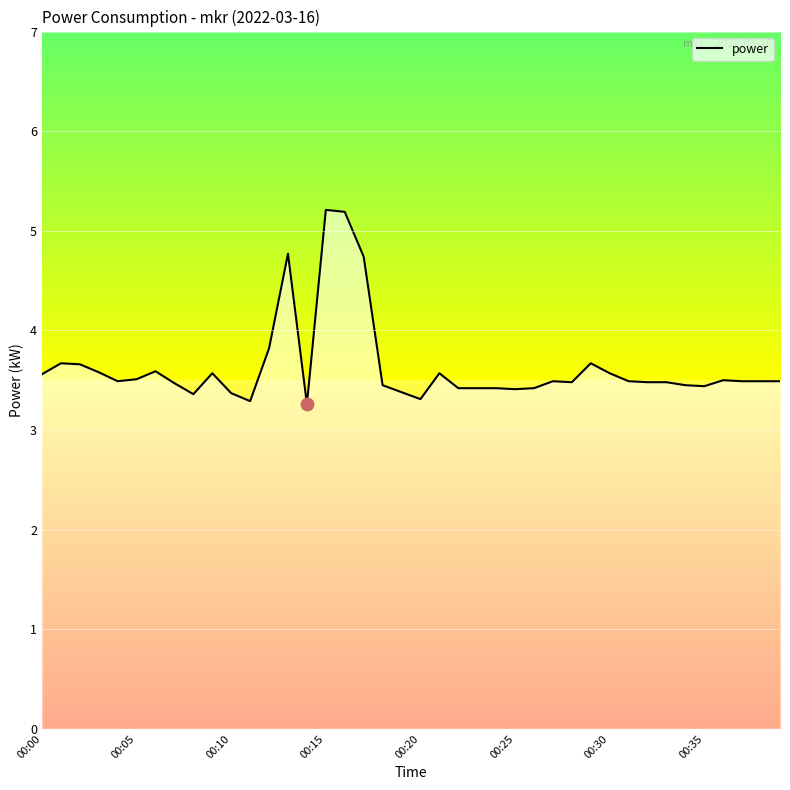

What is the minimum value shown in the chart?

3.3